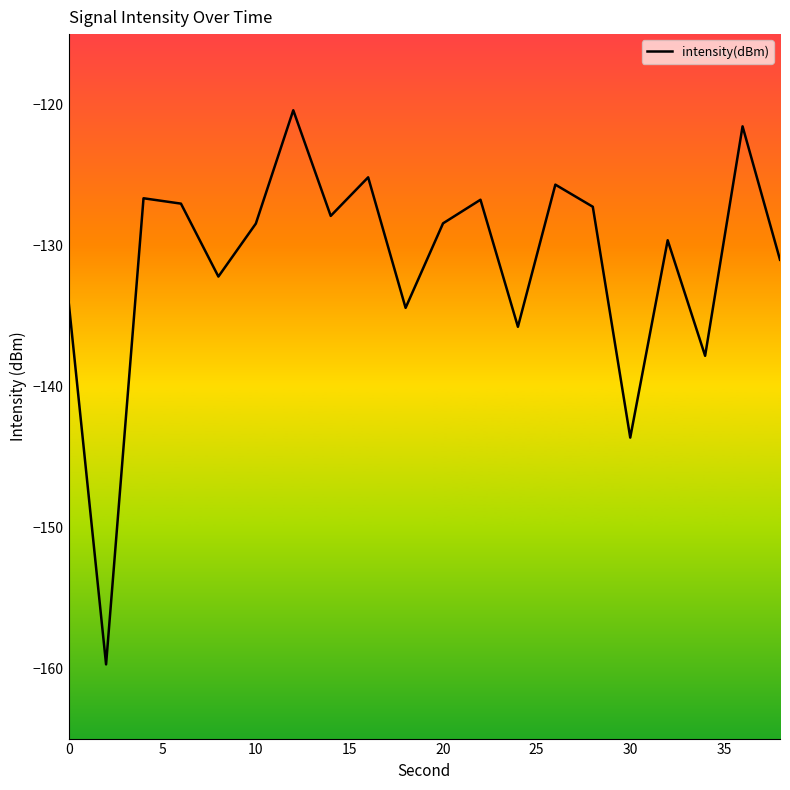

What is the maximum value shown in the chart?

-120.4